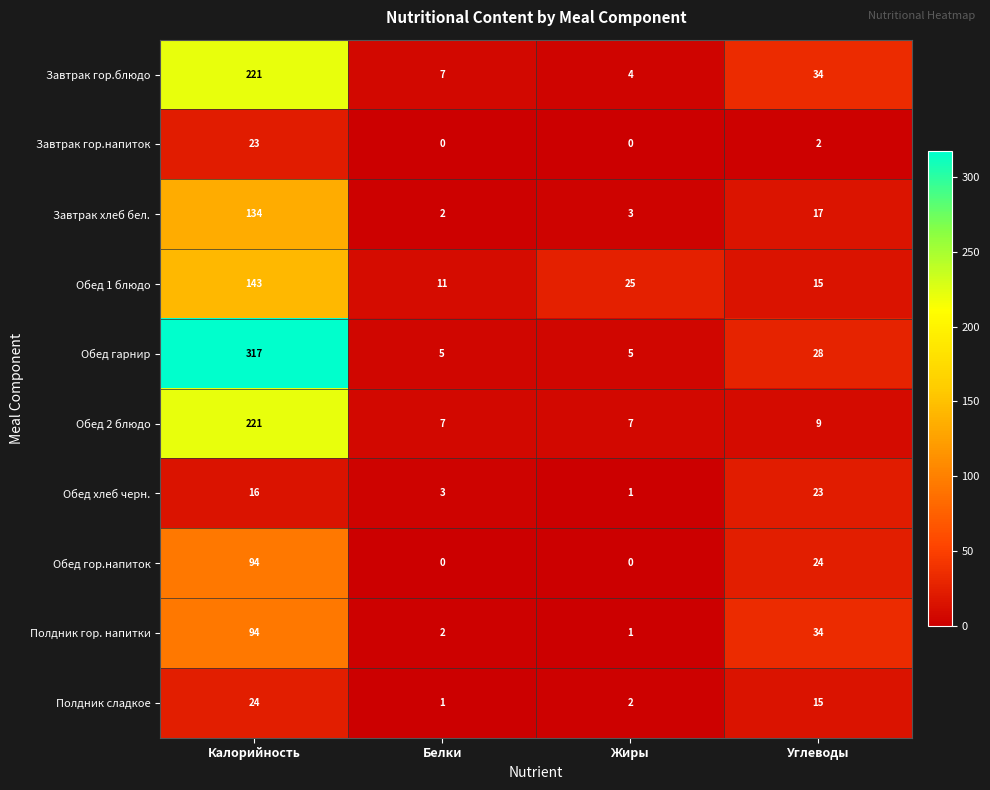

Which series has the largest total across all categories?

Обед гарнир